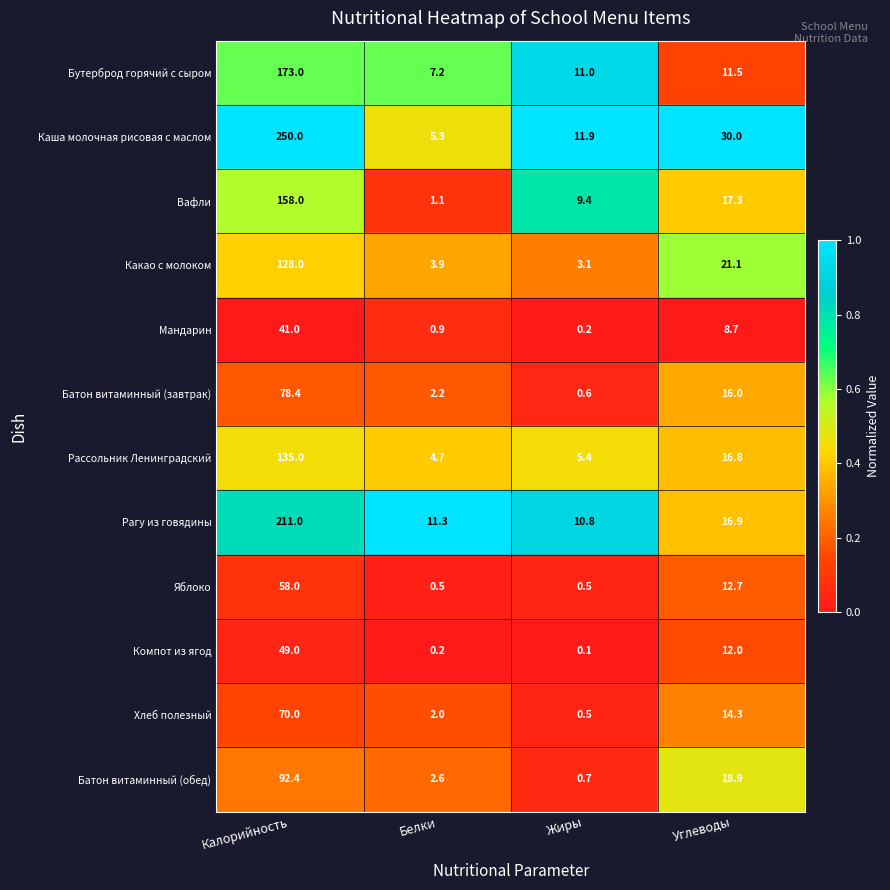

At Белки, list the series in order from largest to smallest.

Рагу из говядины, Бутерброд горячий с сыром, Каша молочная рисовая с маслом, Рассольник Ленинградский, Какао с молоком, Батон витаминный (обед), Батон витаминный (завтрак), Хлеб полезный, Вафли, Мандарин, Яблоко, Компот из ягод